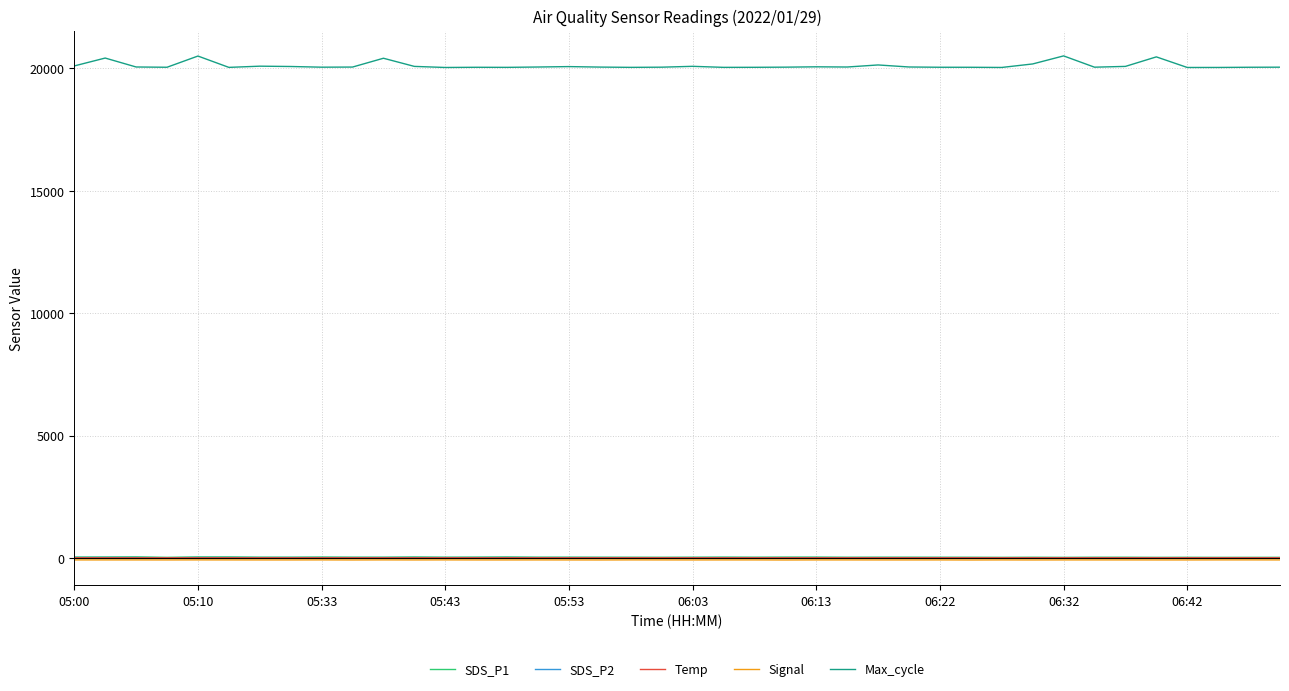

True or false: Temp and Max_cycle intersect in this chart.

False